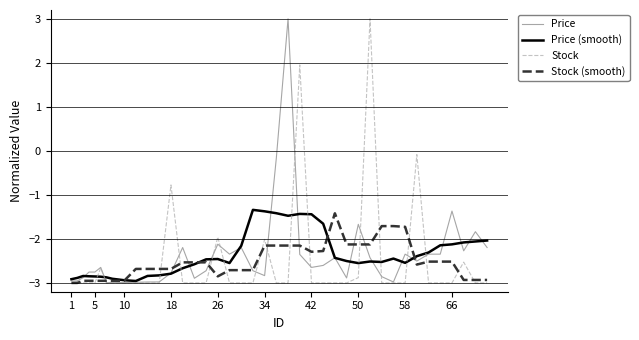

What is the maximum value for Stock?

3.0